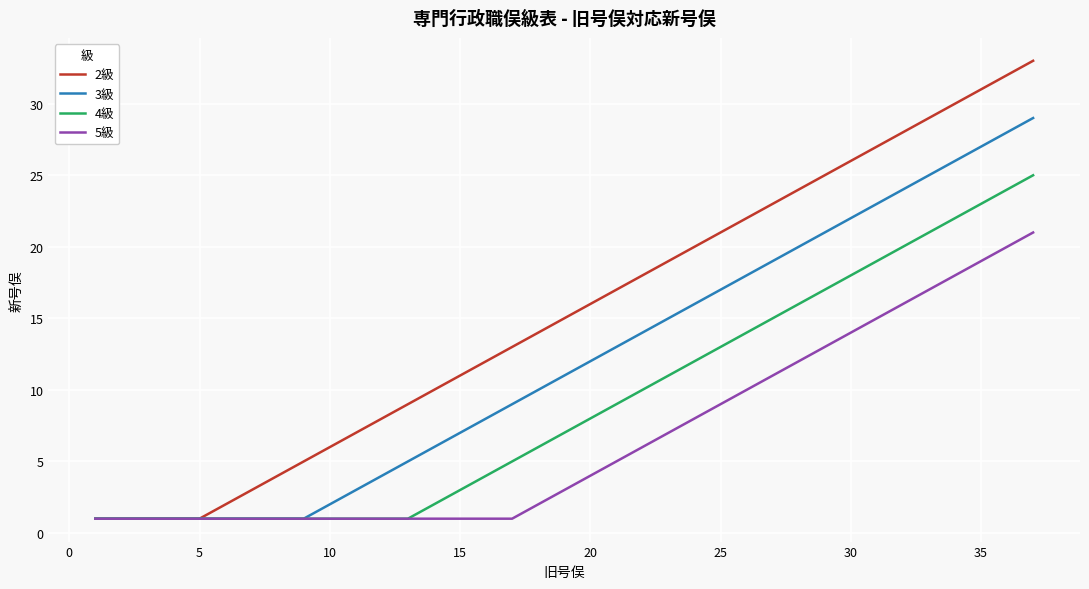

Which series has the largest total across all categories?

2級